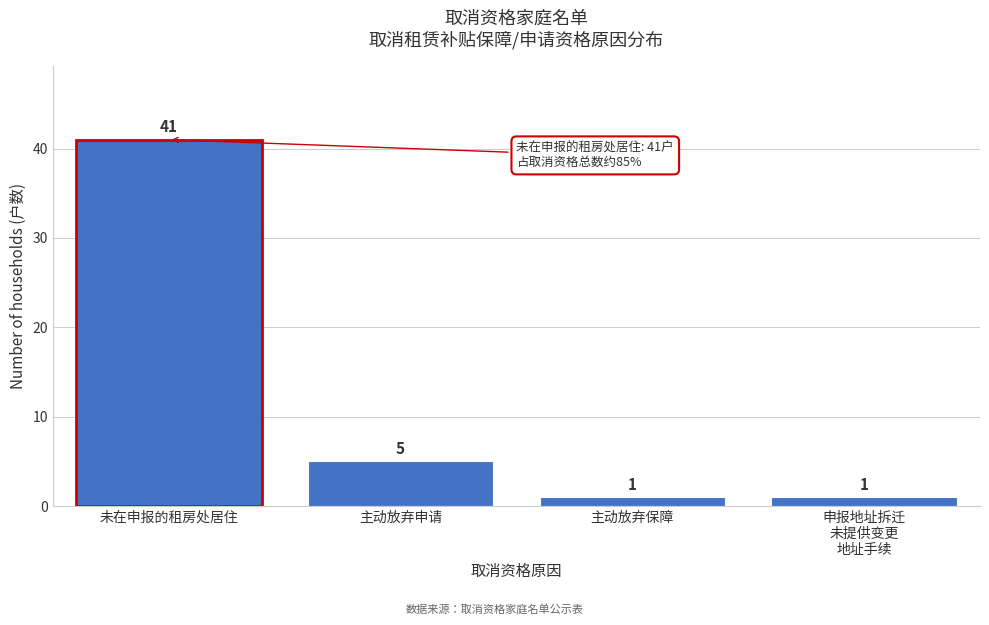

Reading left to right, list all the values displayed in this chart.

41	5	1	1